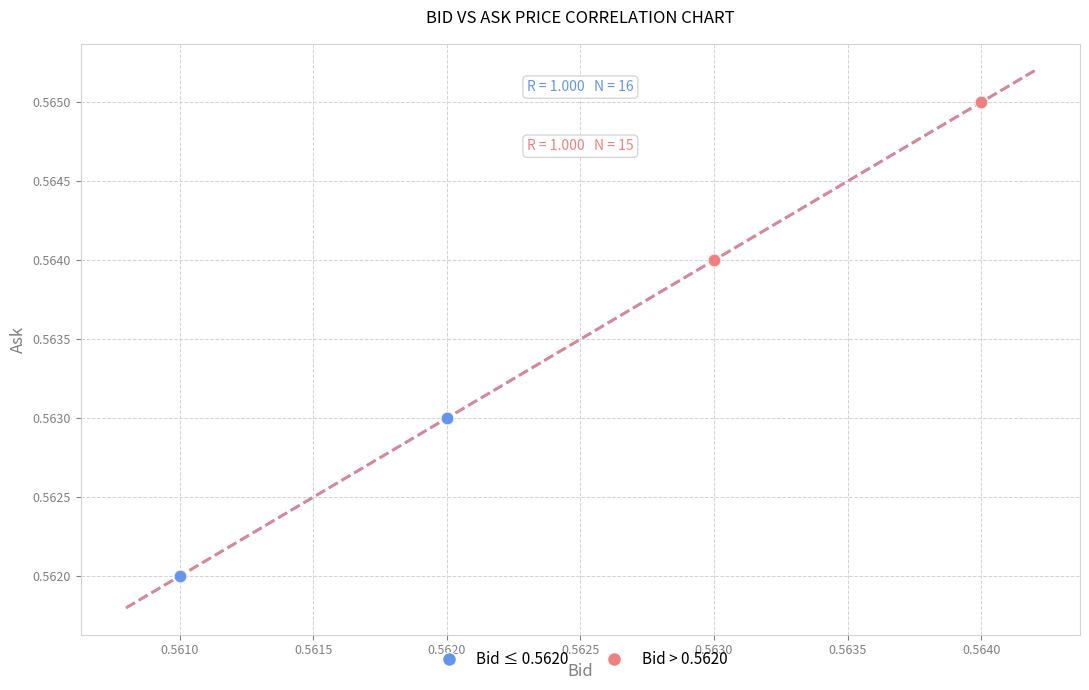

Which series reaches the minimum Y coordinate?

Bid ≤ 0.5620